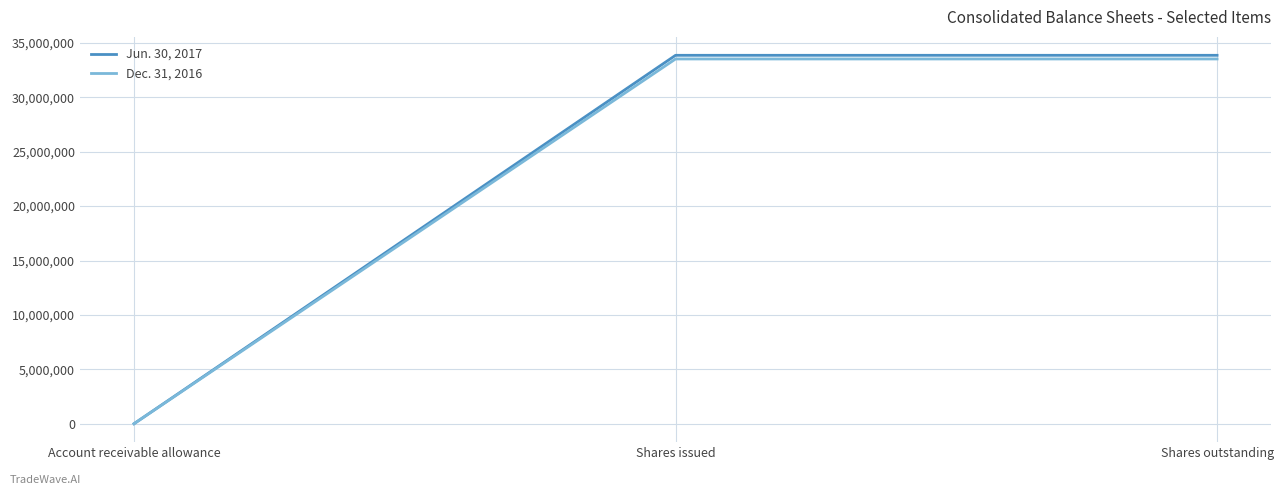

Which series changed the most between Account receivable allowance and Shares outstanding?

Jun. 30, 2017